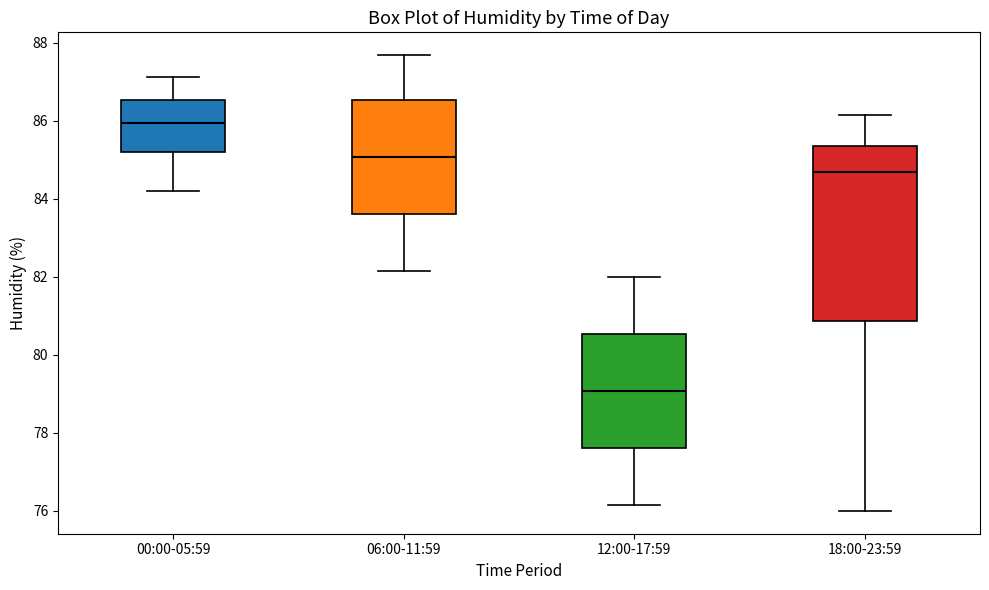

Reading left to right, read every box against the y-axis: the position of its median line, the range the box covers, and the ends of its whiskers. The values are not printed on the chart, so give them approximately, as read against the axis.

00:00-05:59: median 86.0, box 85.2 to 86.6, whiskers 84.2 to 87.2
06:00-11:59: median 85.0, box 83.6 to 86.6, whiskers 82.2 to 87.6
12:00-17:59: median 79.0, box 77.6 to 80.6, whiskers 76.2 to 82.0
18:00-23:59: median 84.6, box 80.8 to 85.4, whiskers 76.0 to 86.2